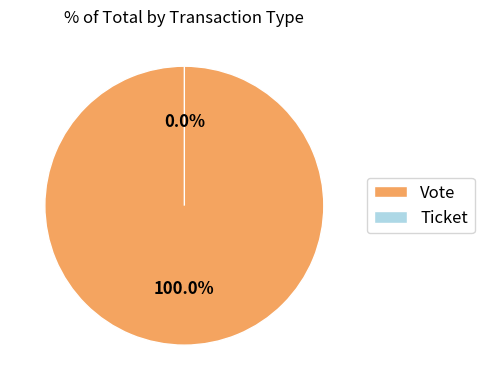

To the nearest percent, what percentage of the pie is Vote?

100%